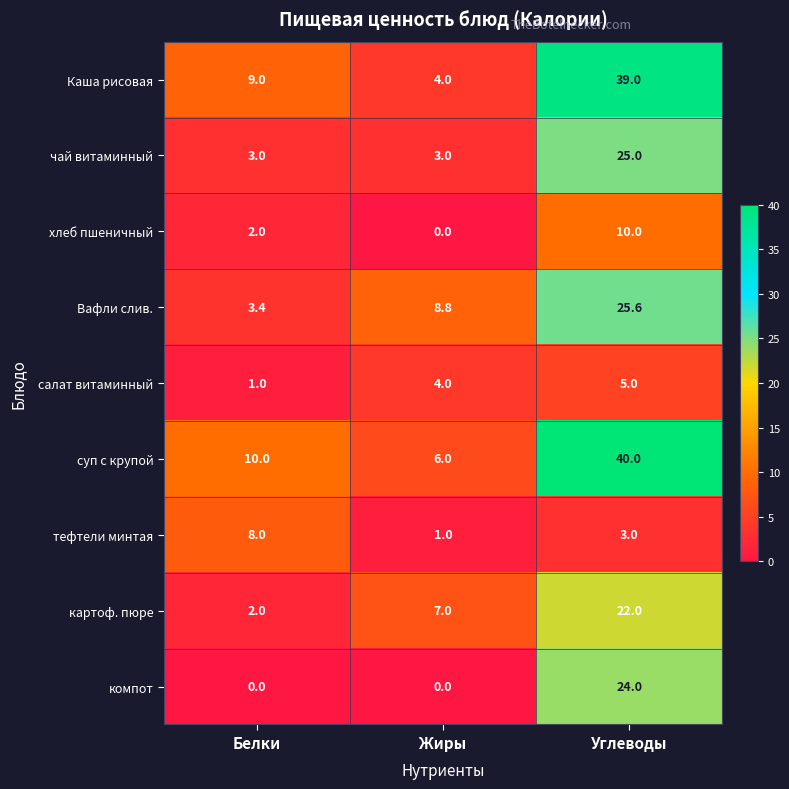

Which category has the highest value in the Каша рисовая series?

Углеводы